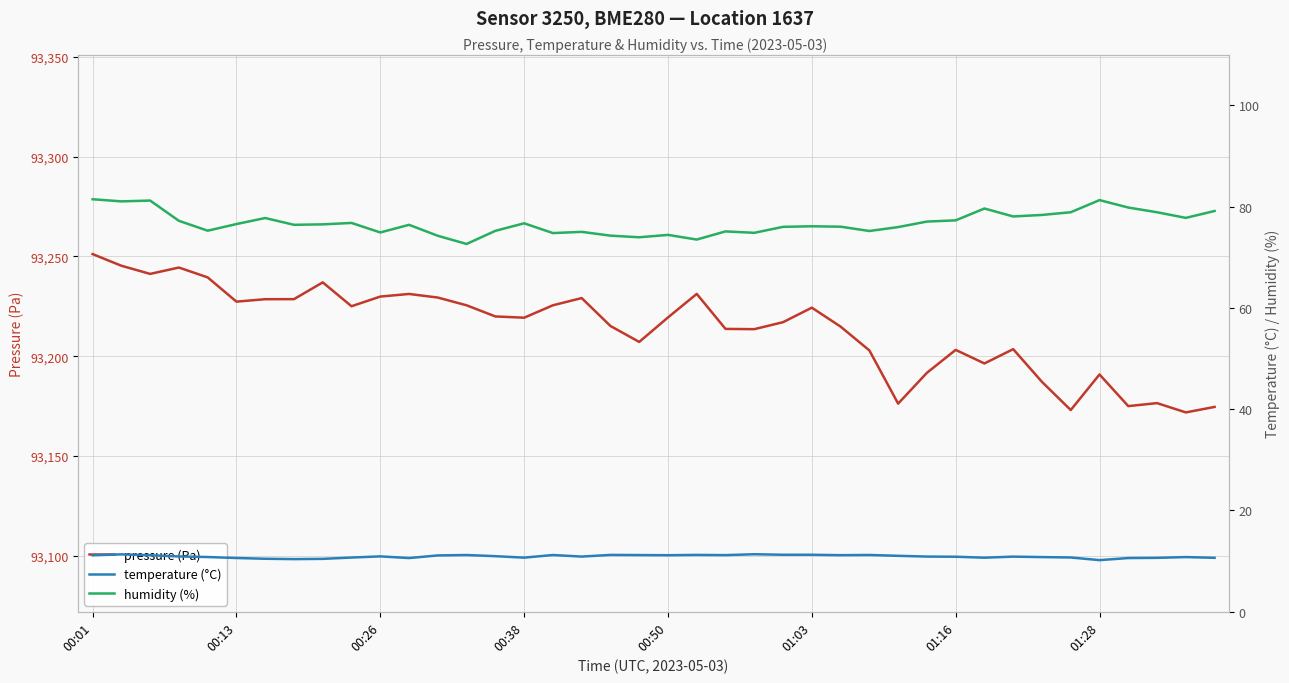

Which category has the lowest value across all series?

01:28